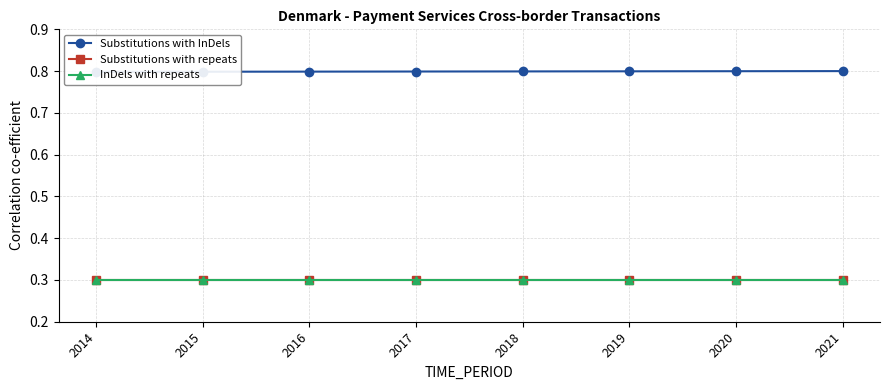

Does the chart display data point markers on the line(s)?

Yes